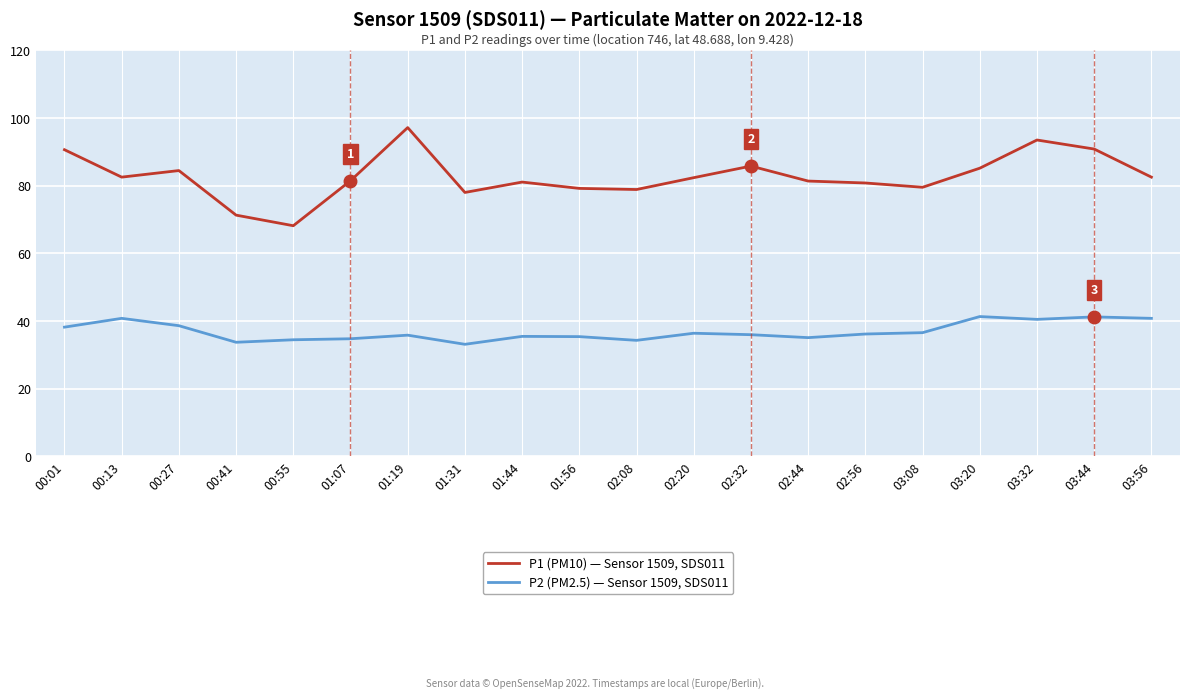

True or false: P2 (PM2.5) — Sensor 1509, SDS011 and P1 (PM10) — Sensor 1509, SDS011 intersect in this chart.

False